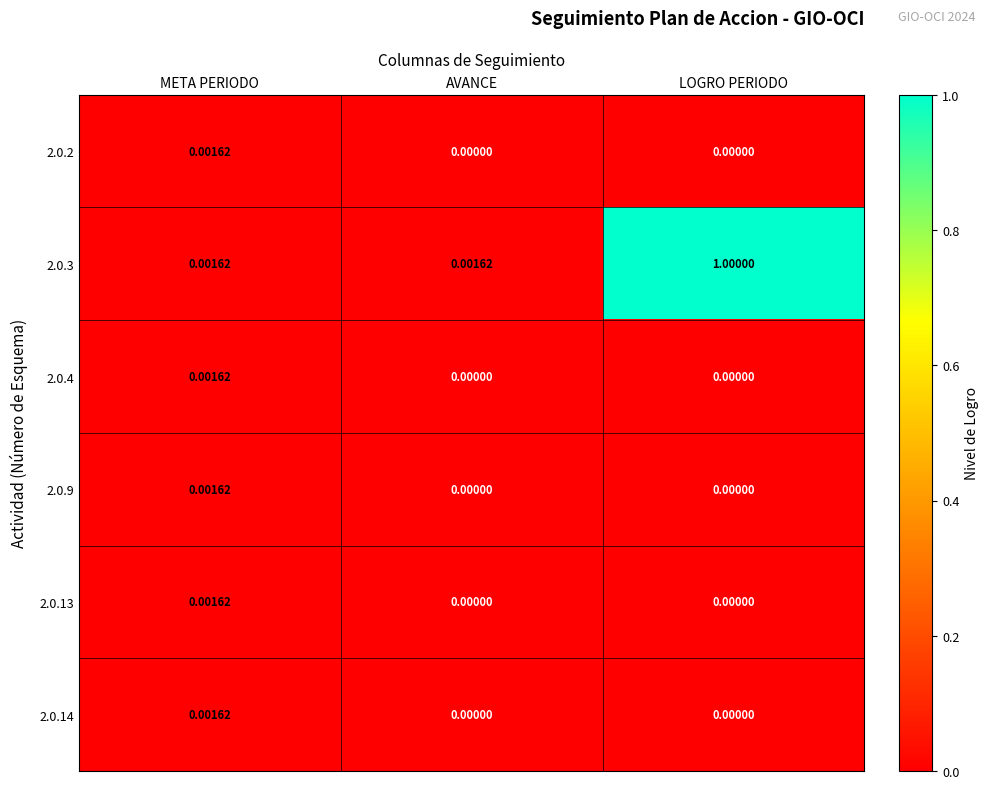

At which category is the sum across all series the highest?

LOGRO PERIODO